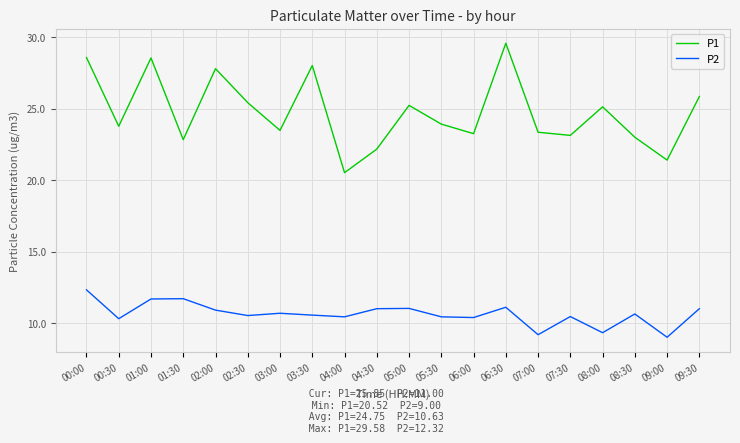

What is the maximum value shown in the chart?

29.6